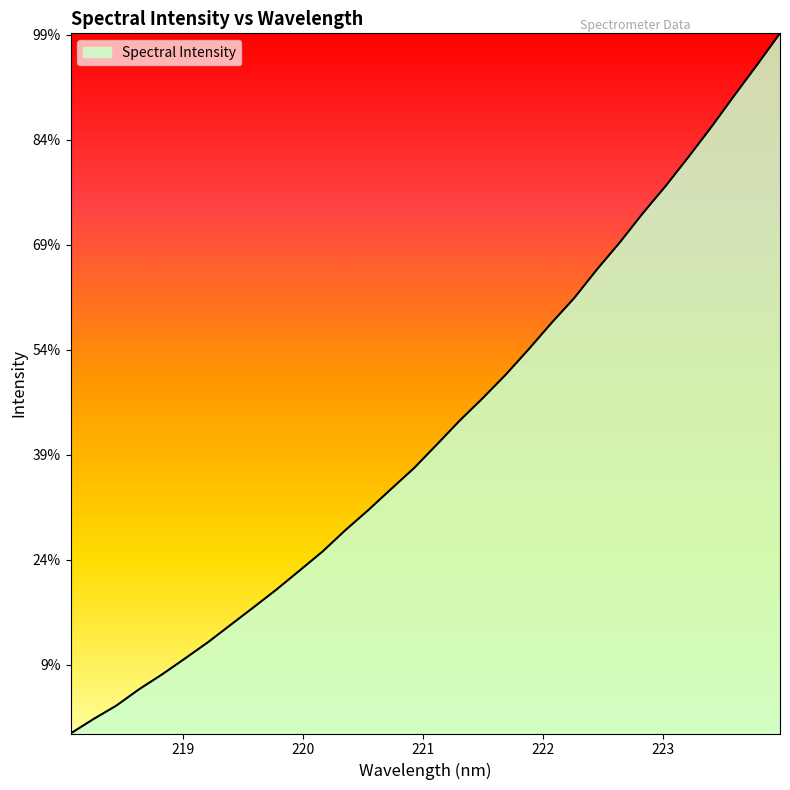

True or false: there are more than 0 points higher than both neighbors.

False